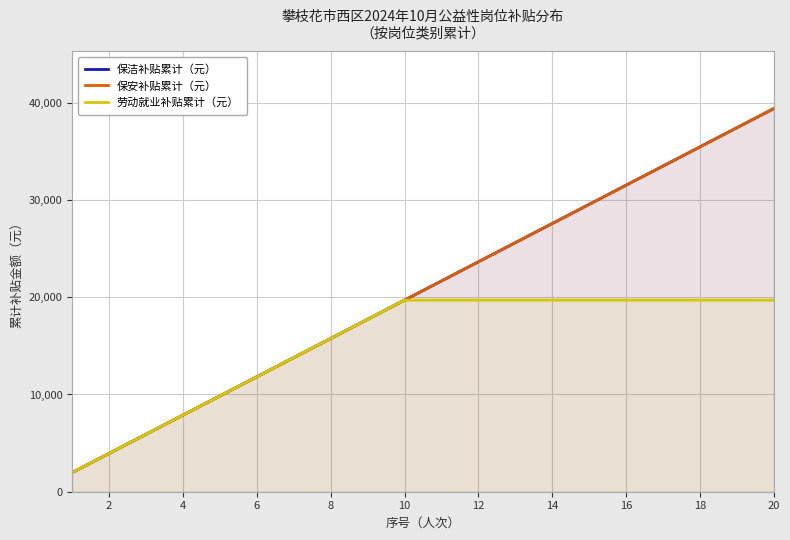

How many lines are shown in the chart?

3